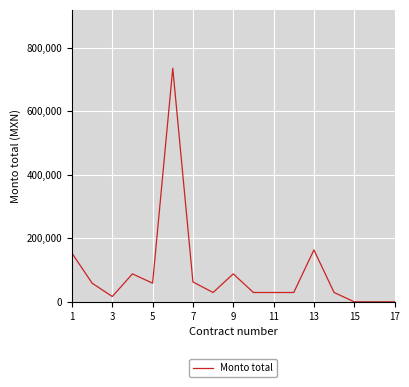

What is the maximum value shown in the chart?

735232.1